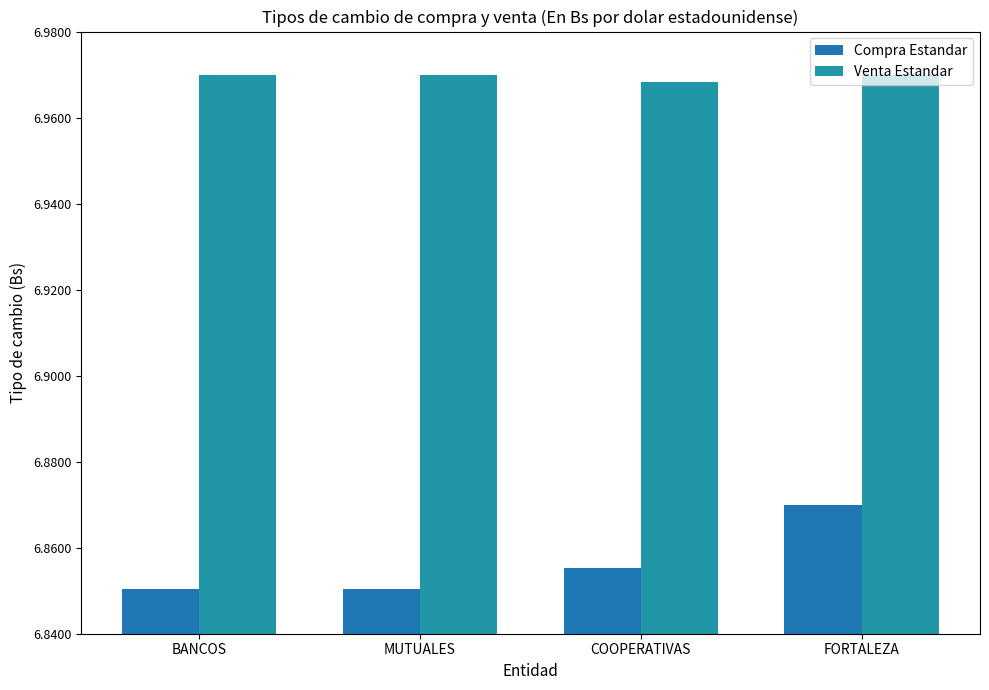

How many groups of bars are there?

4